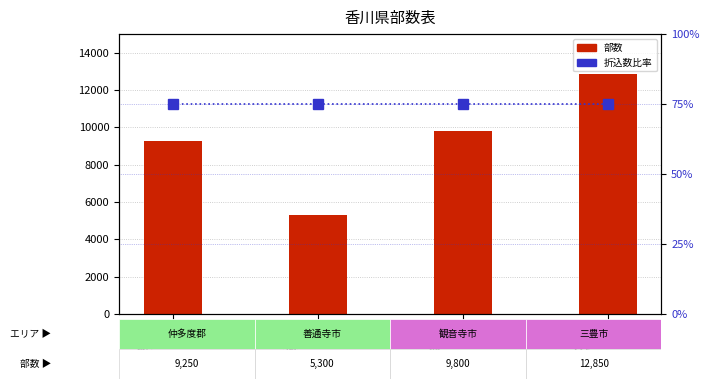

What position from the right is 善通寺市?

3